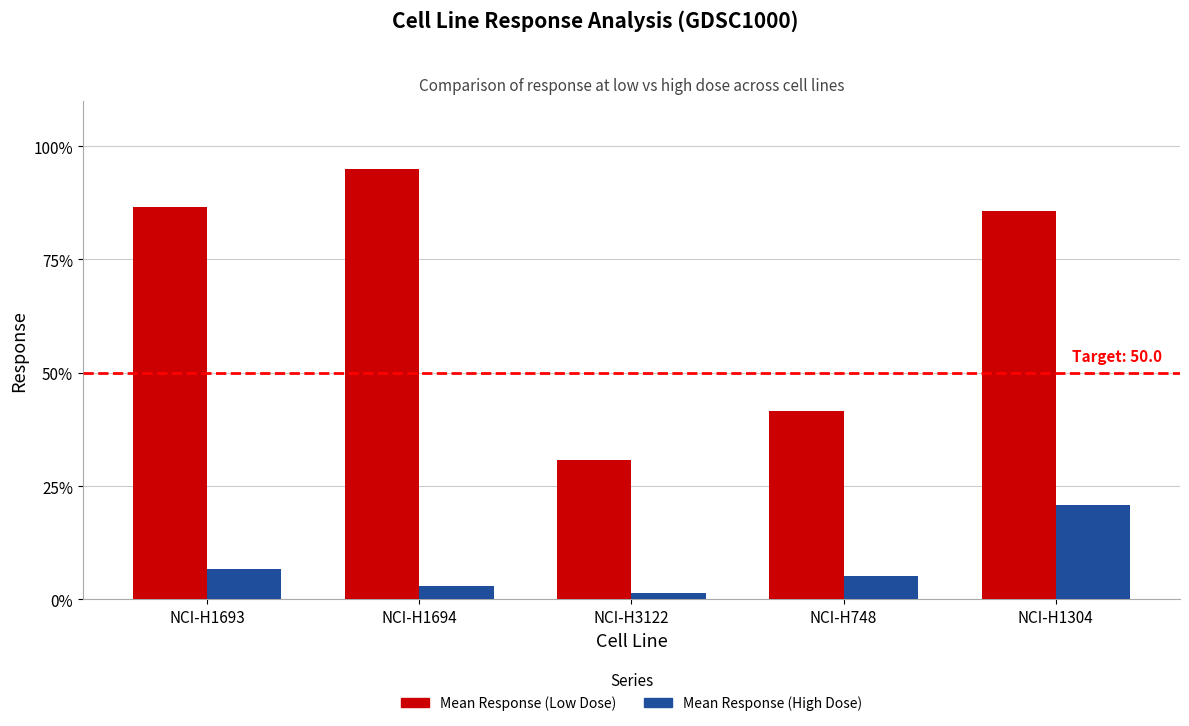

Between NCI-H1693 and NCI-H1694, which series saw the biggest shift?

Mean Response (Low Dose)